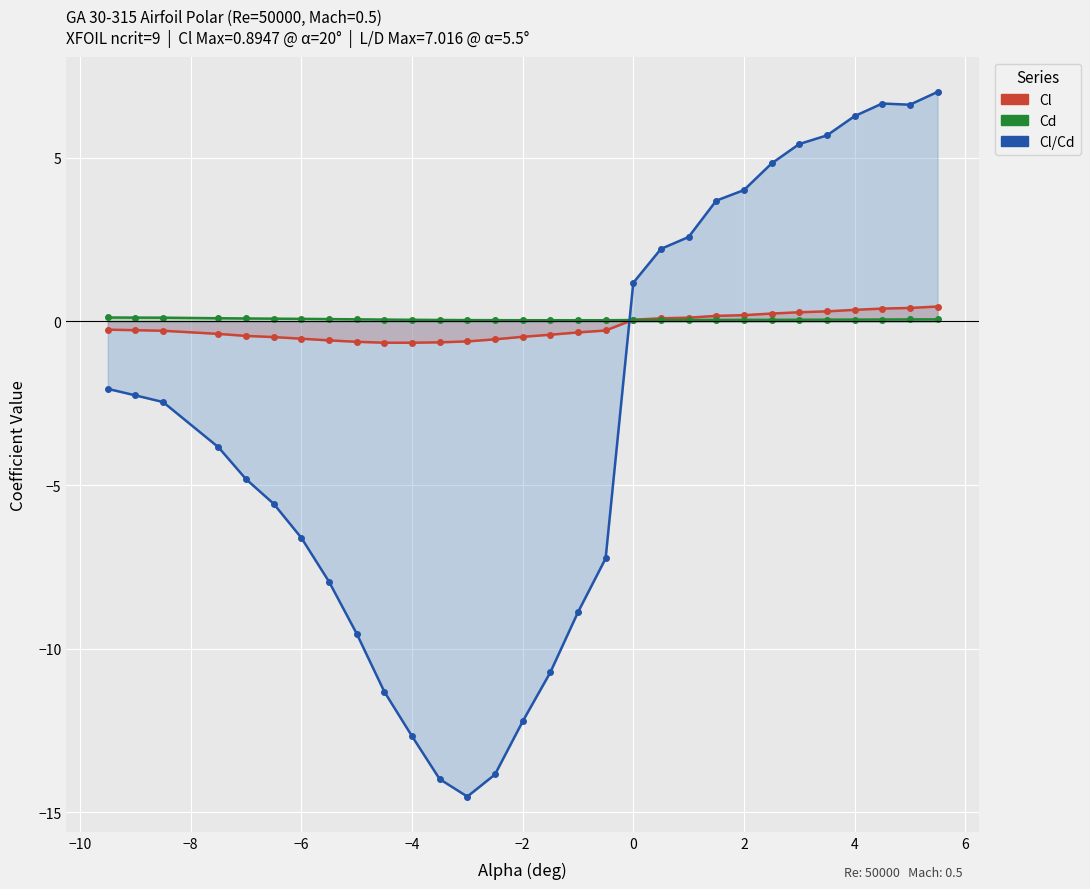

Which series ends up on top after the final intersection of Cl and Cd?

Cl